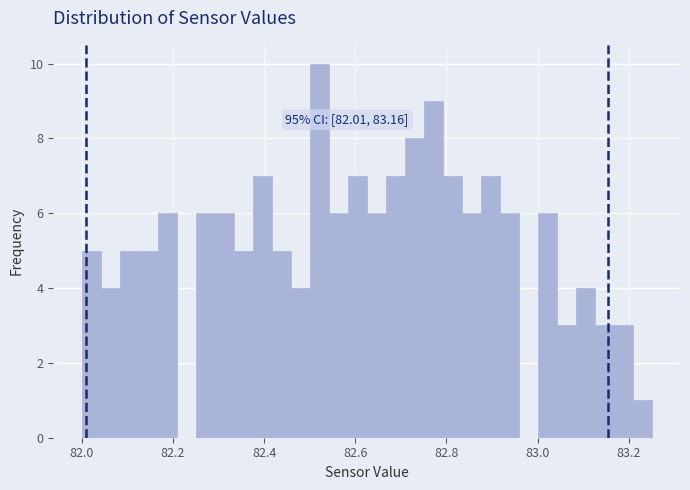

Read against the x-axis, roughly where is the centre of the tallest bar?

82.52